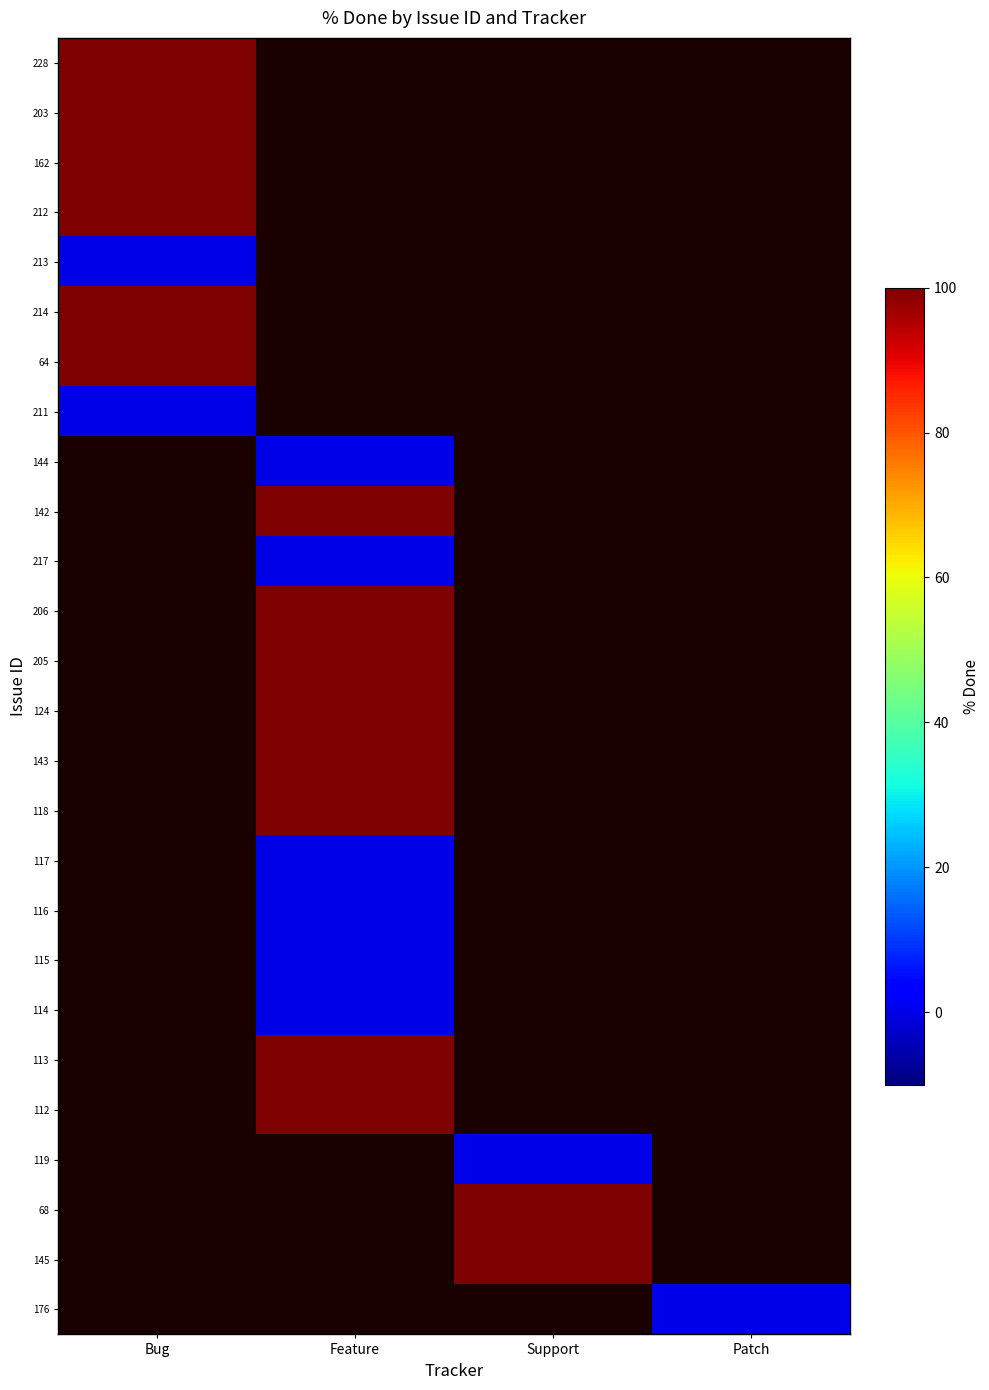

Count the number of data series in this chart.

26